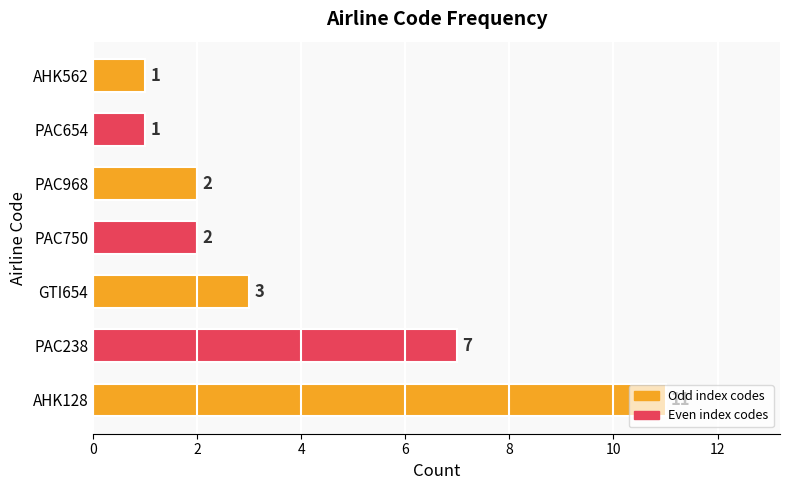

How many bars are there in total?

7